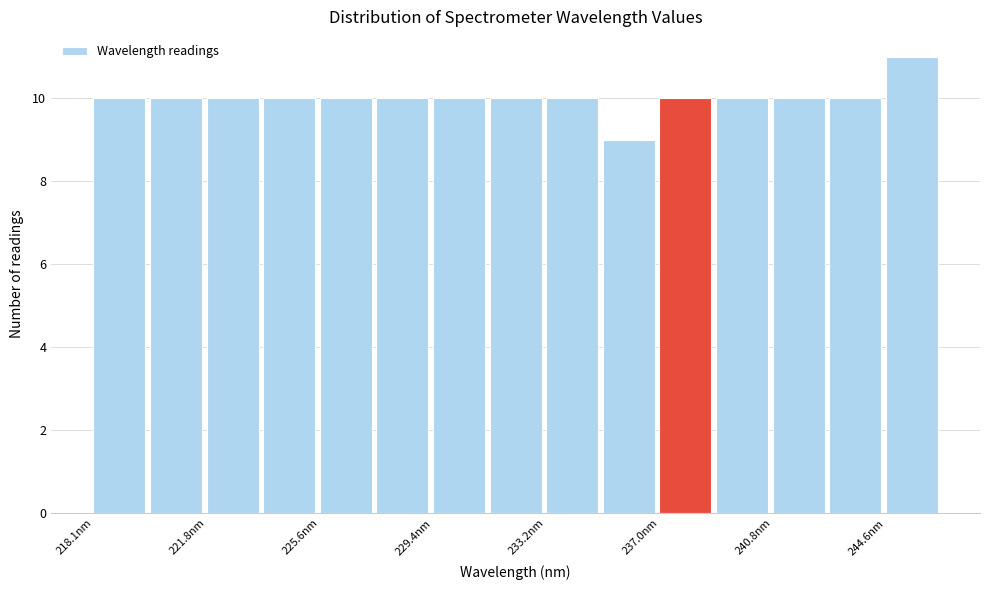

Read against the x-axis, roughly where is the centre of the tallest bar?

245.5